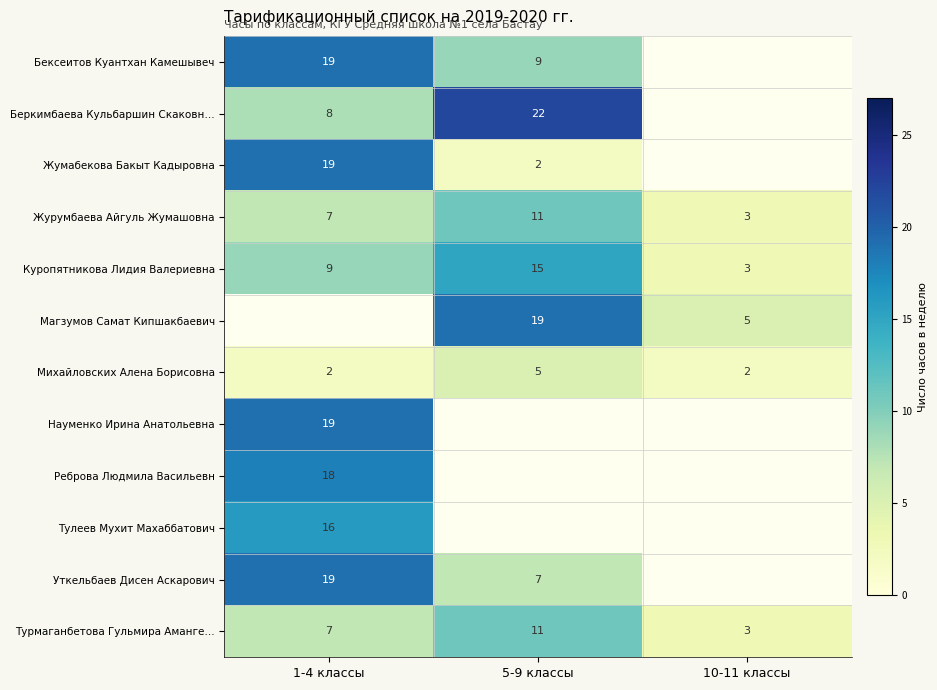

True or false: Жумабекова Бакыт Кадыровна has a value of 2.8 at 5-9 классы.

False